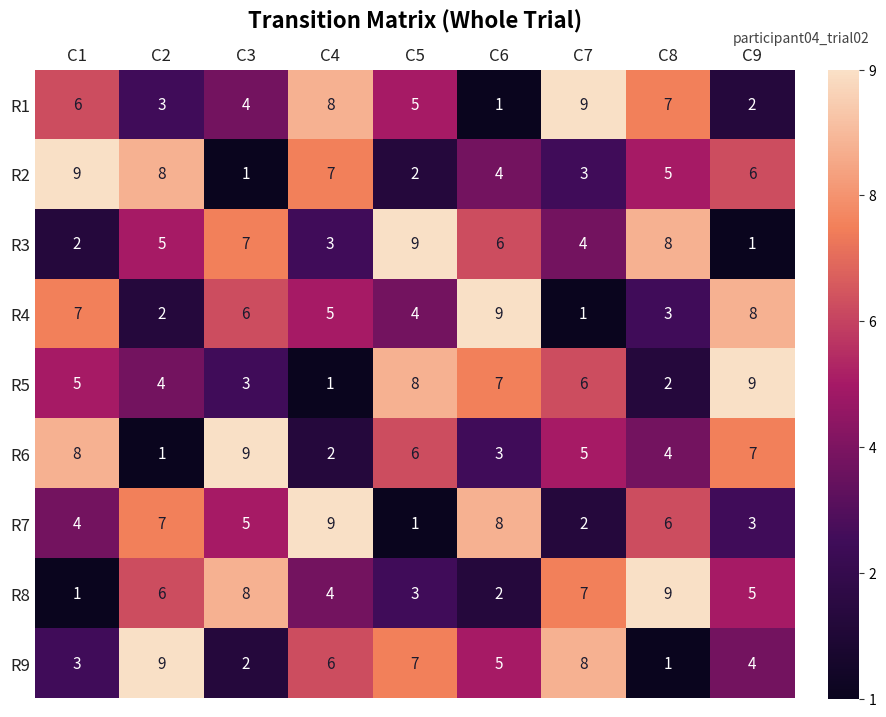

The R4 series shows 5 at C4. True or false?

True